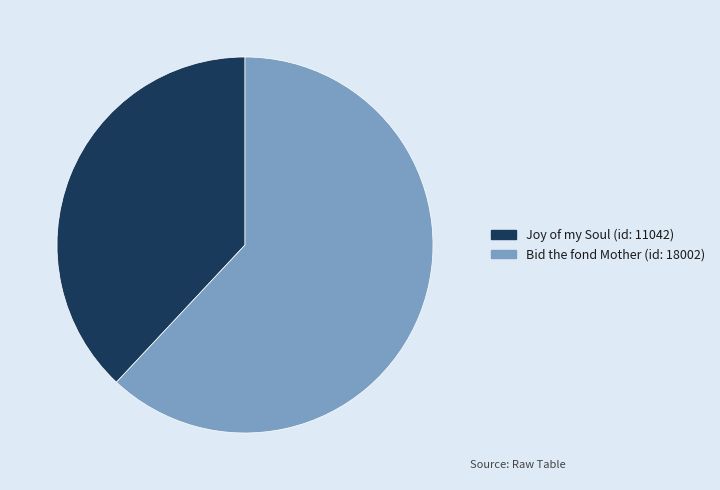

Combined, do Bid the fond Mother (id: 18002) and Joy of my Soul (id: 11042) account for over 50%?

Yes